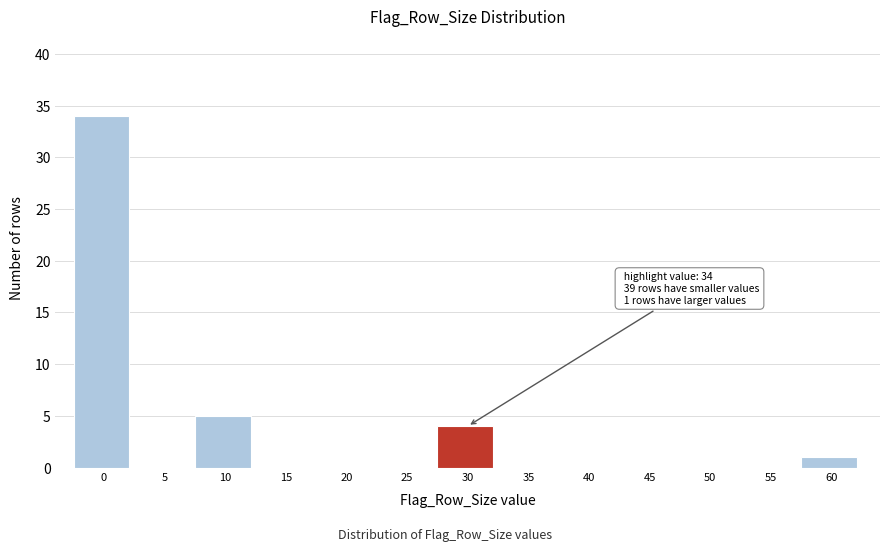

Reading left to right, what are all the values shown in this chart?

0=34	5=0	10=5	15=0	20=0	25=0	30=4	35=0	40=0	45=0	50=0	55=0	60=1